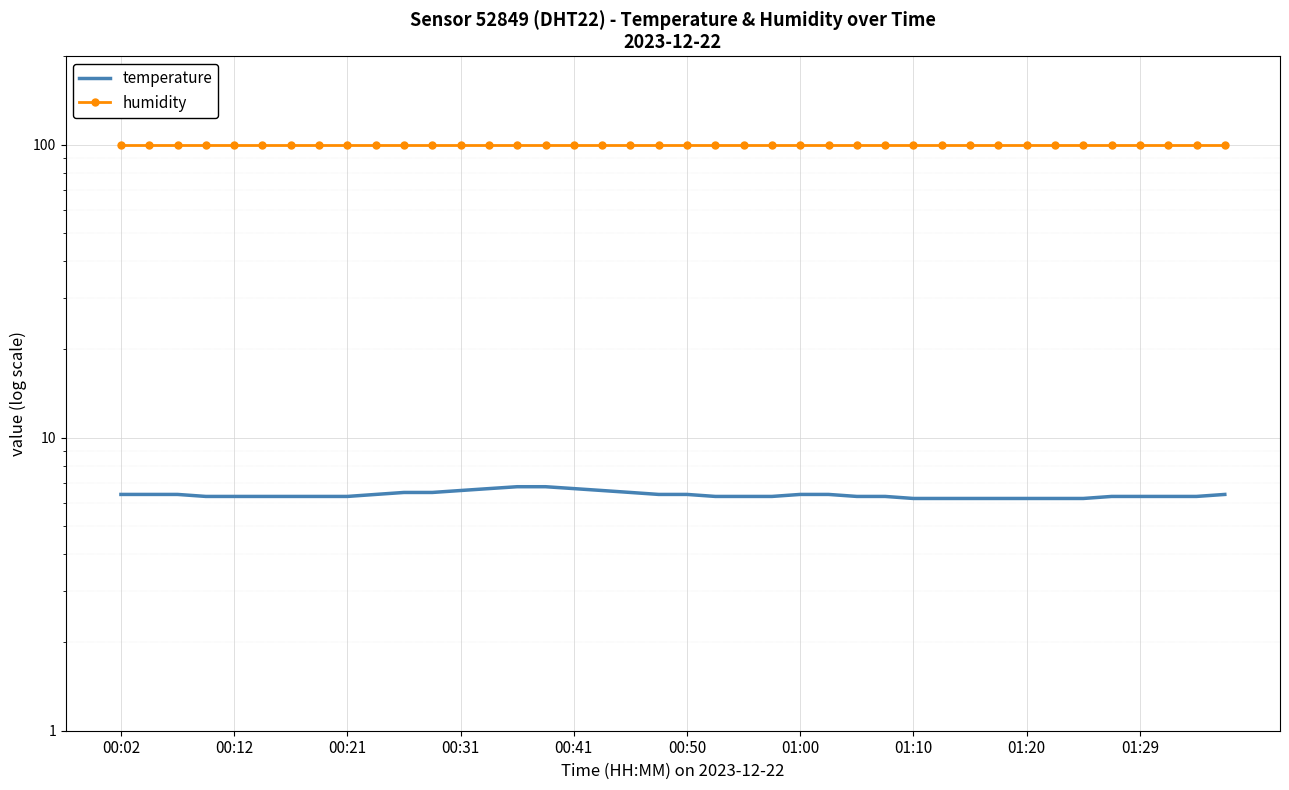

List the series in order of their overall mean, highest first.

humidity, temperature